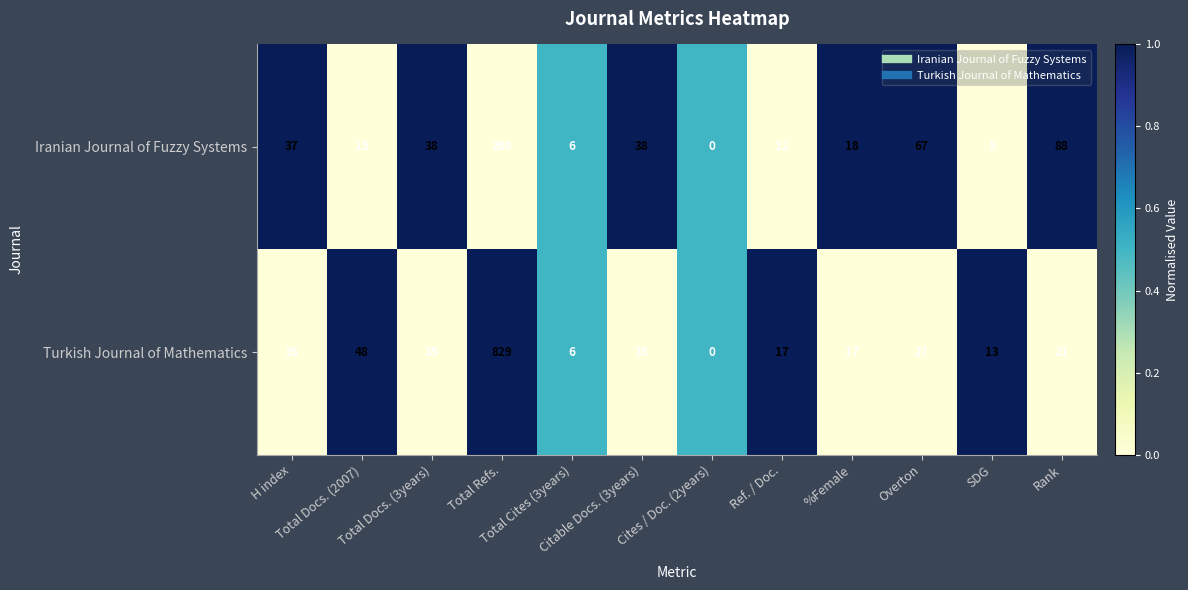

What is the sum of all Iranian Journal of Fuzzy Systems values?

604